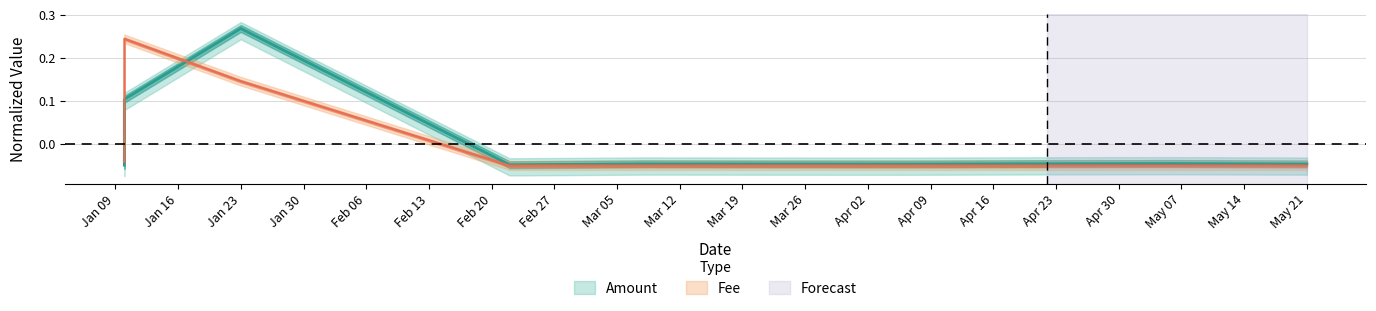

How many values in the Fee series are below 0?

8